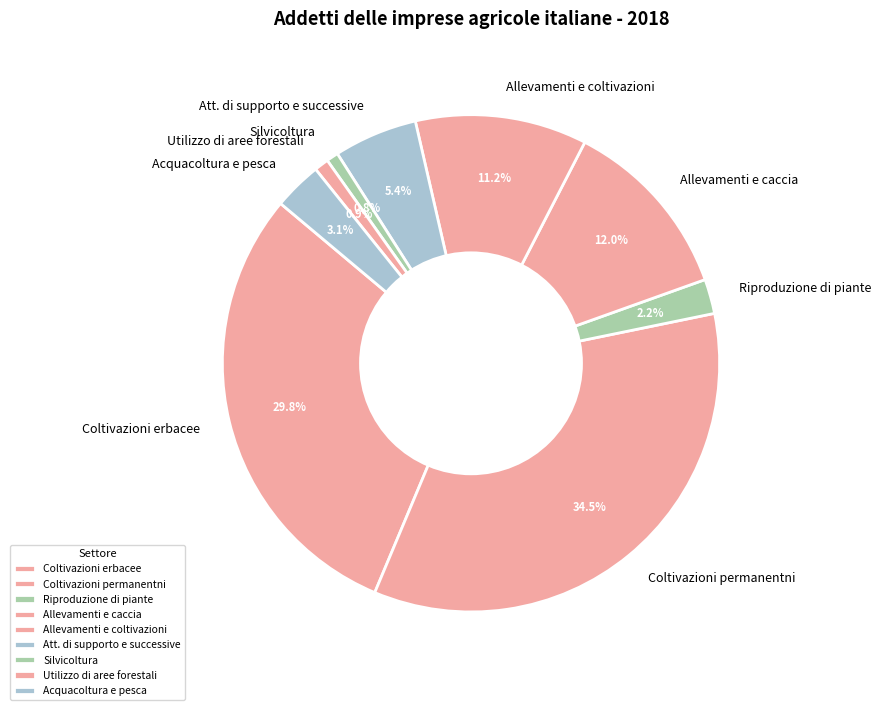

Is there any slice that represents more than half of the pie?

No